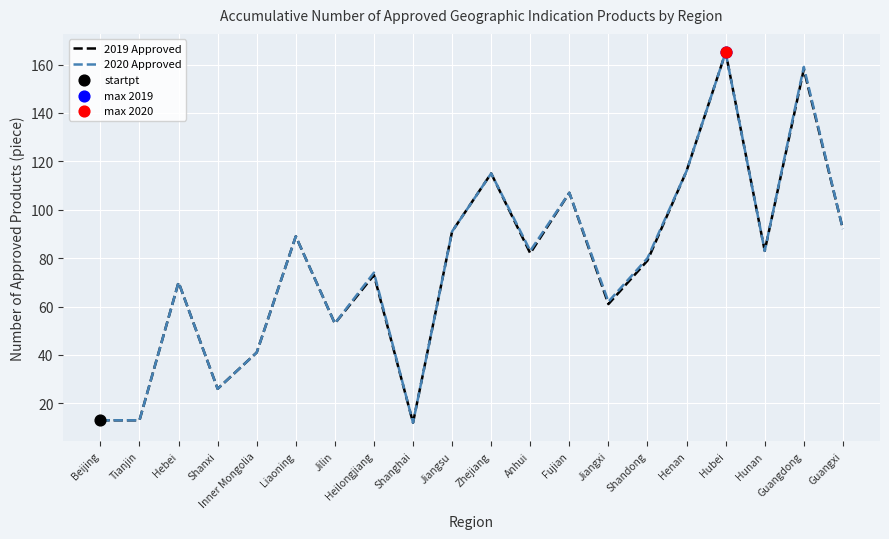

Which series changed the most between Fujian and Shandong?

2019 Approved